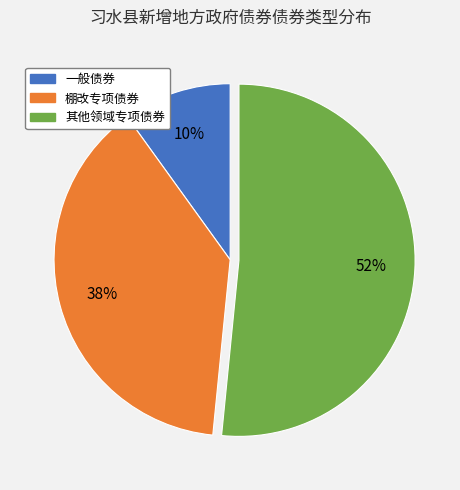

The 棚改专项债券 slice represents 38% of the pie. True or false?

True